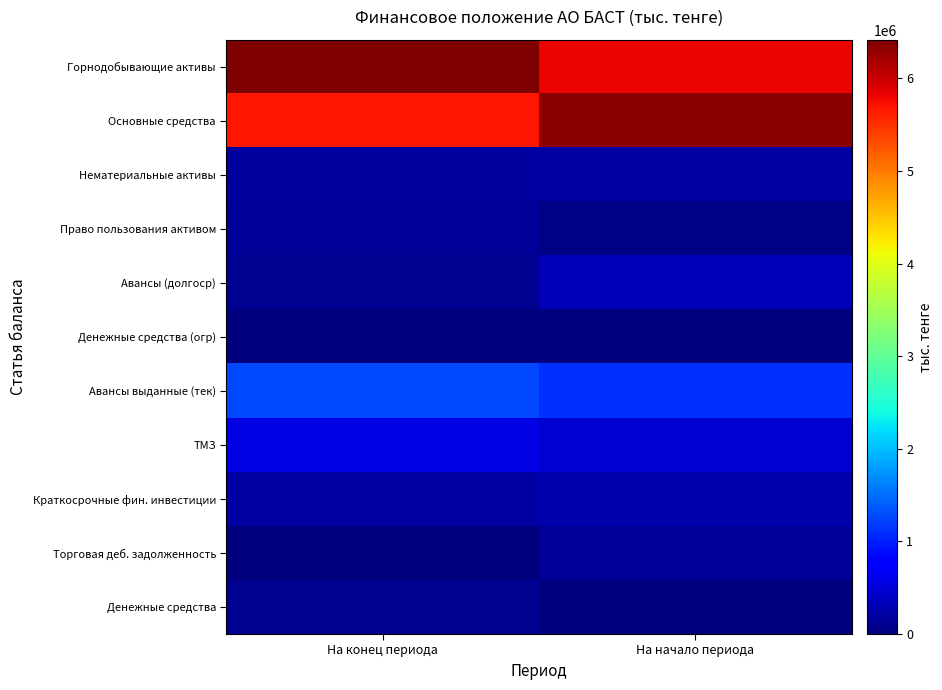

Count the number of categories in the chart.

2